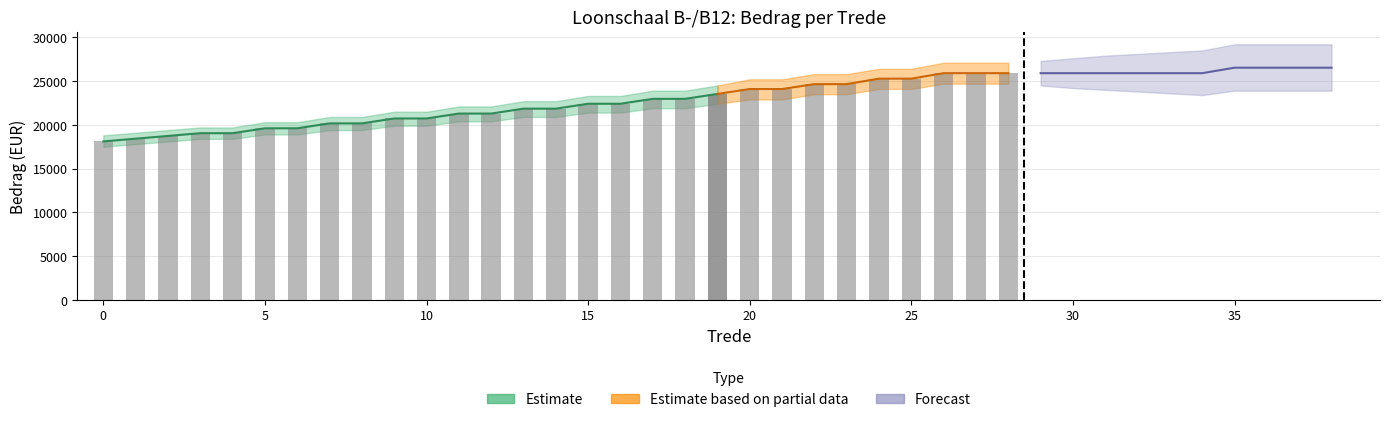

What is the difference between the second highest and second lowest values?

4549.5